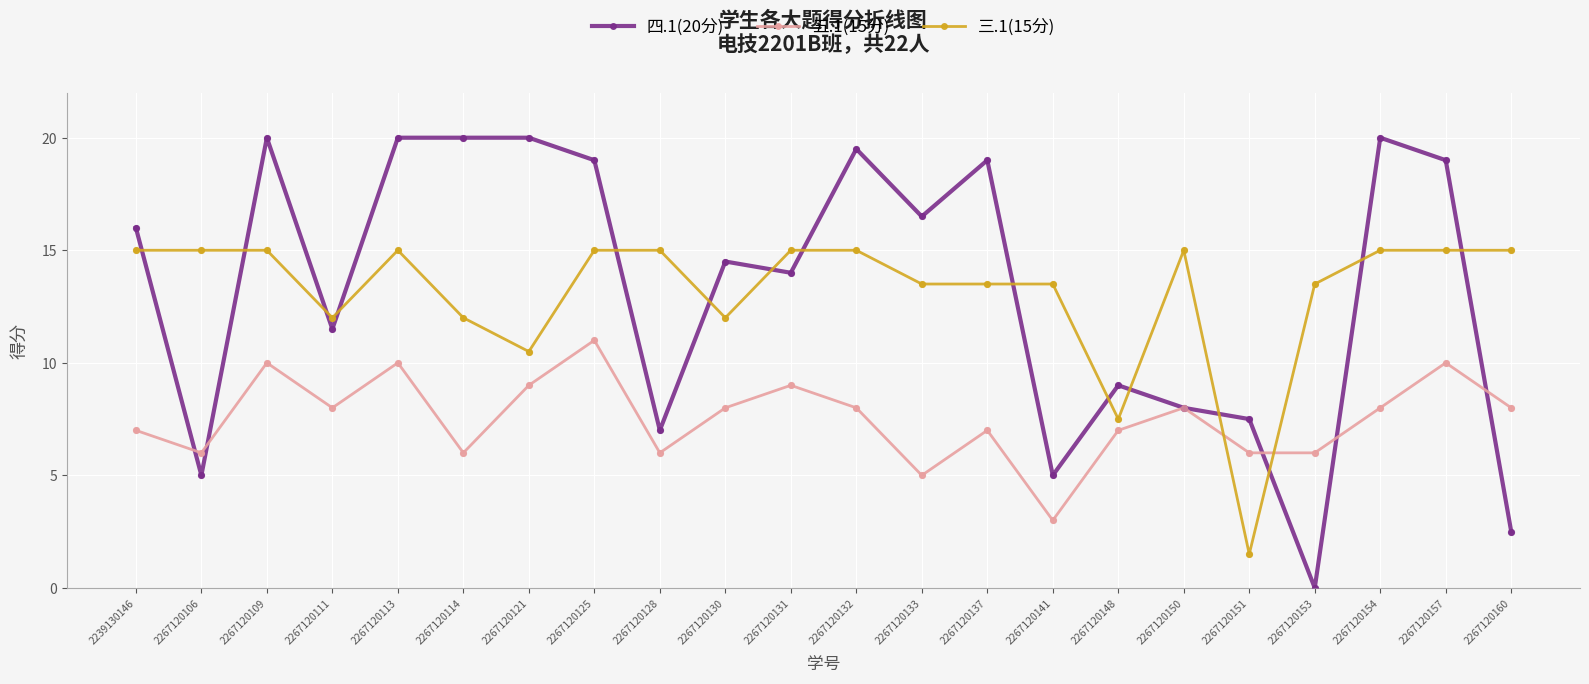

What are all the series names shown in the legend?

四.1(20分), 五.1(15分), 三.1(15分)